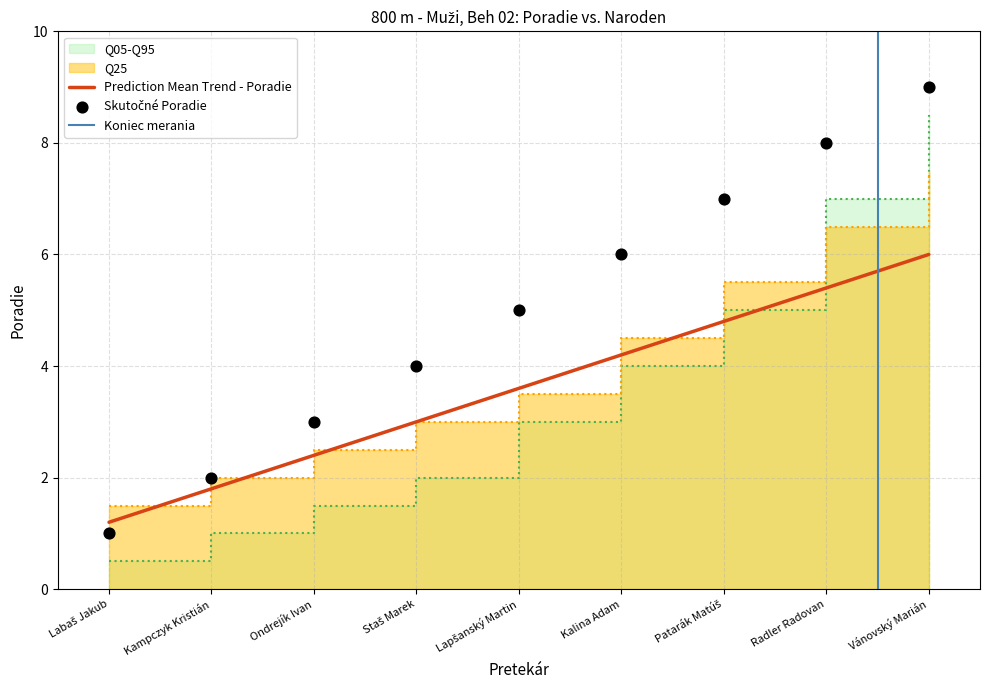

Which series reaches the minimum Y coordinate?

Q05_Q95